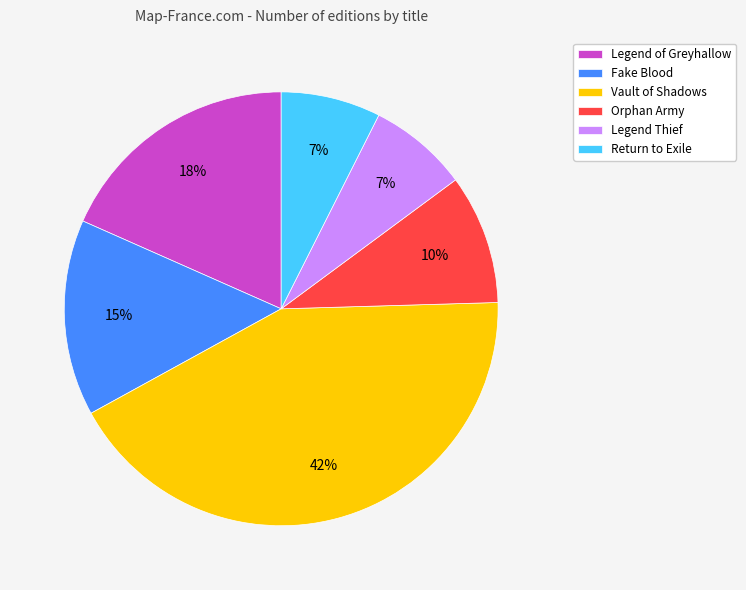

Is there any slice that represents more than half of the pie?

No